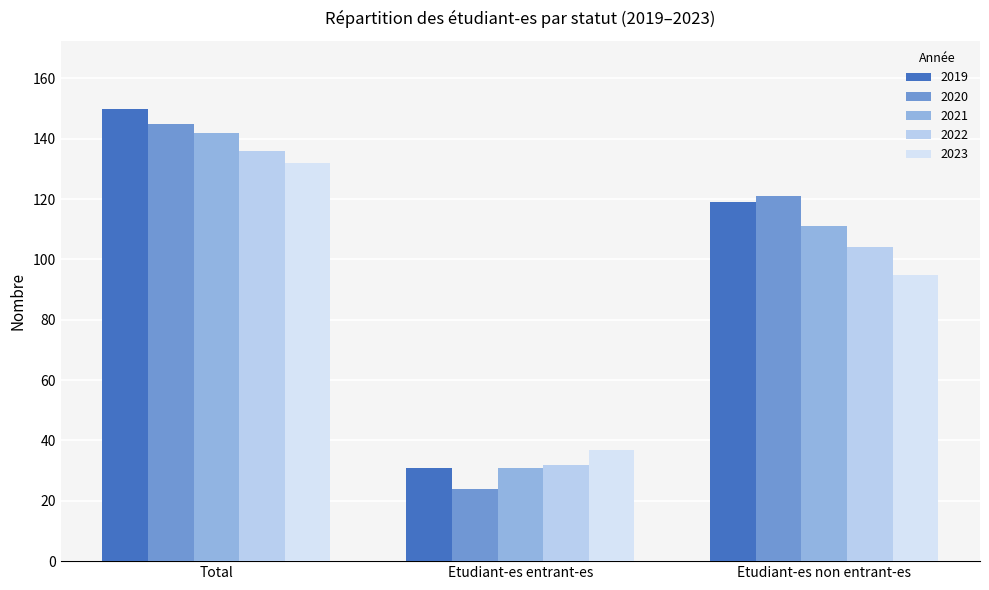

What is the greatest value displayed?

150